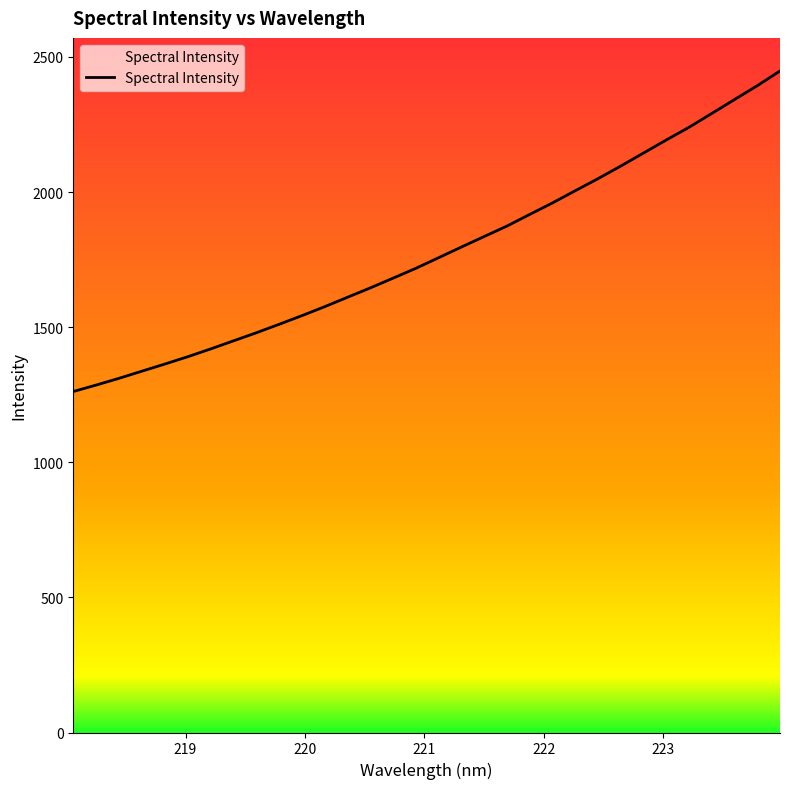

What is the smallest value displayed?

1261.7